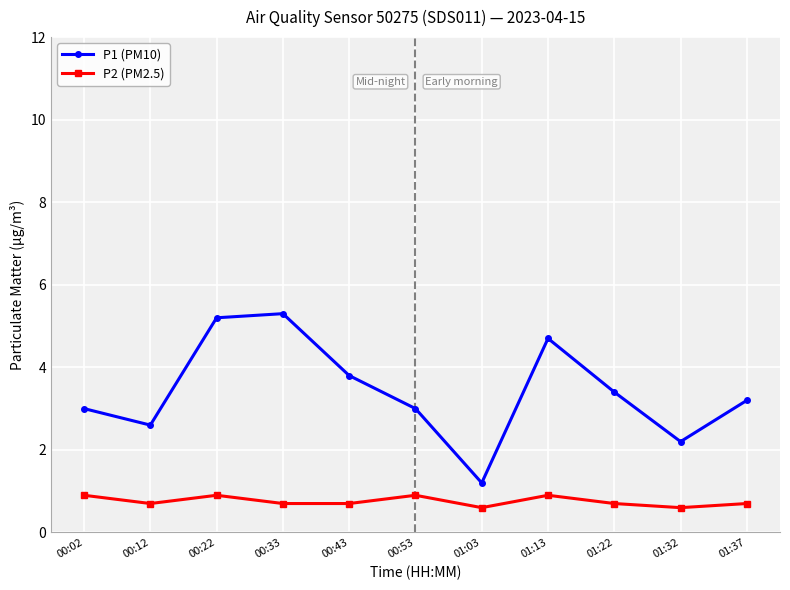

What is the label of the 6th point from the right?

00:53